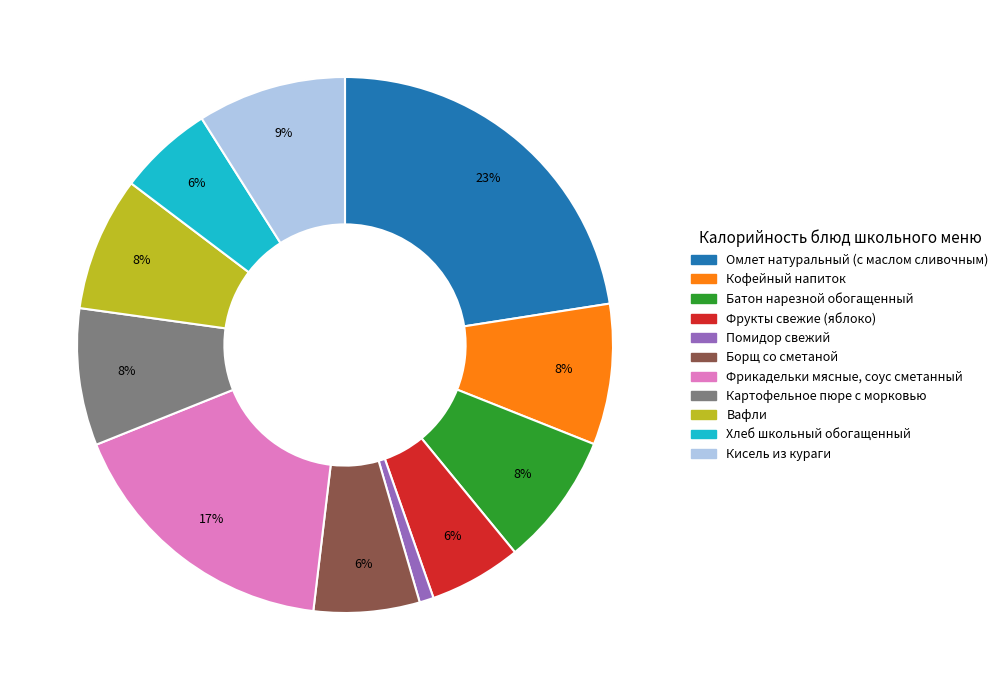

Is there any slice that represents more than half of the pie?

No